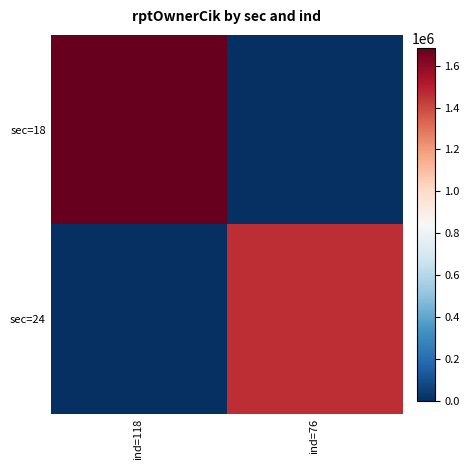

Between ind=118 and ind=76, which series saw the biggest shift?

sec=18